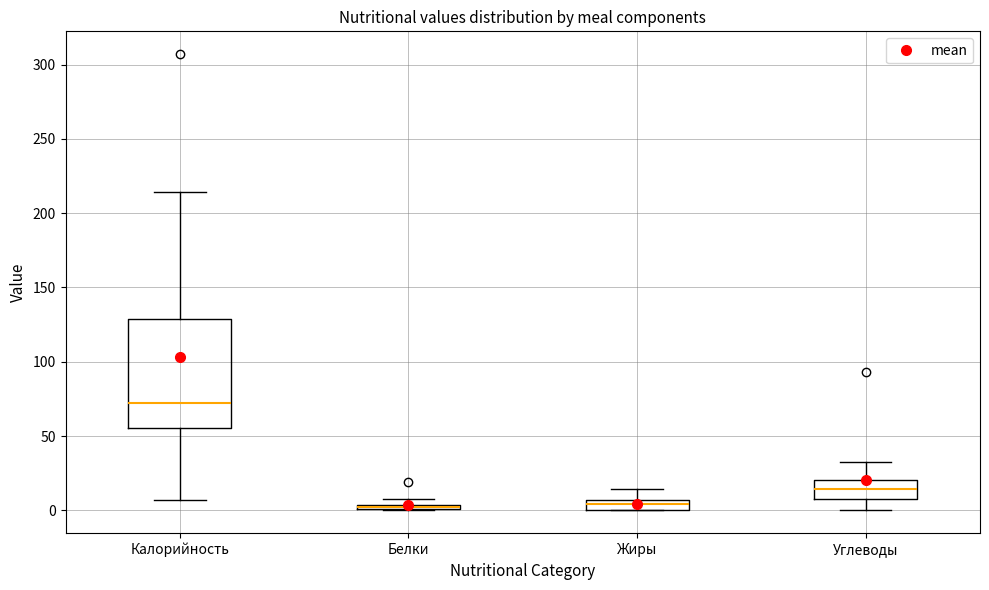

Where is the lower edge of the box for Белки on the y-axis? The values are not printed on the chart, so give them approximately, as read against the axis.

0